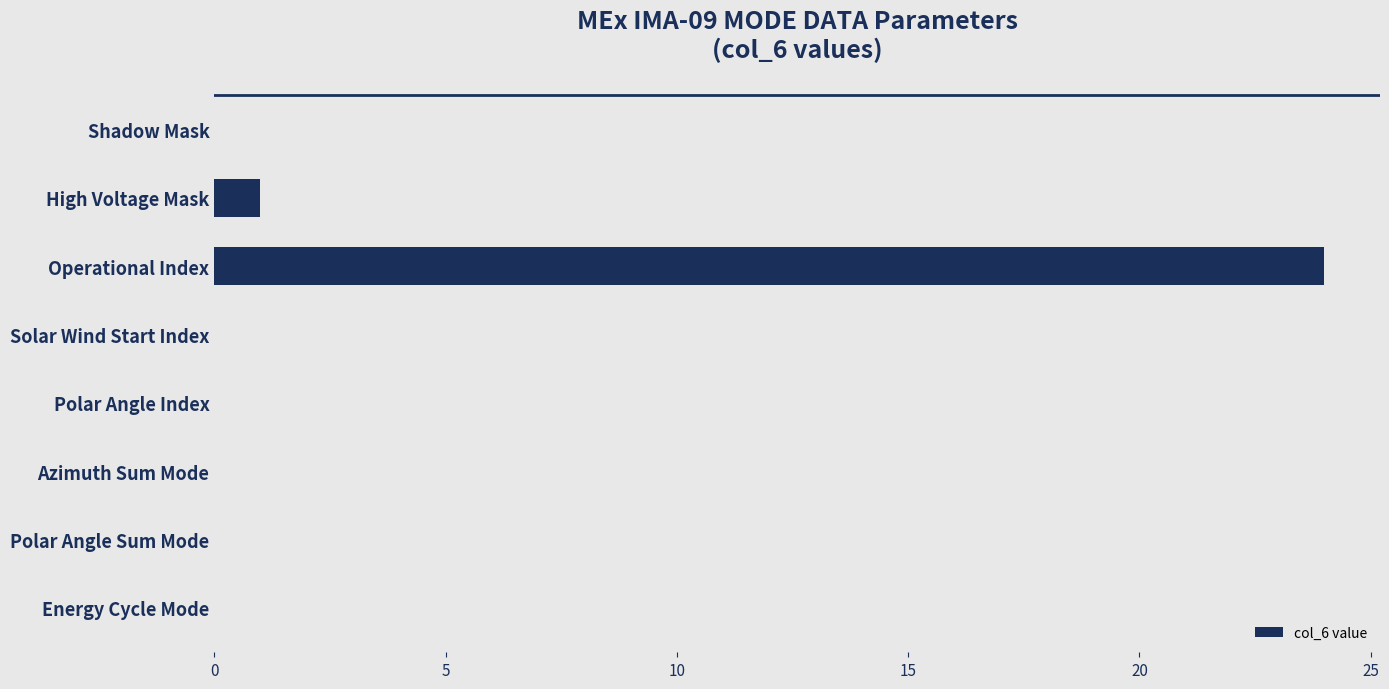

At which label is the value closest to 12?

High Voltage Mask